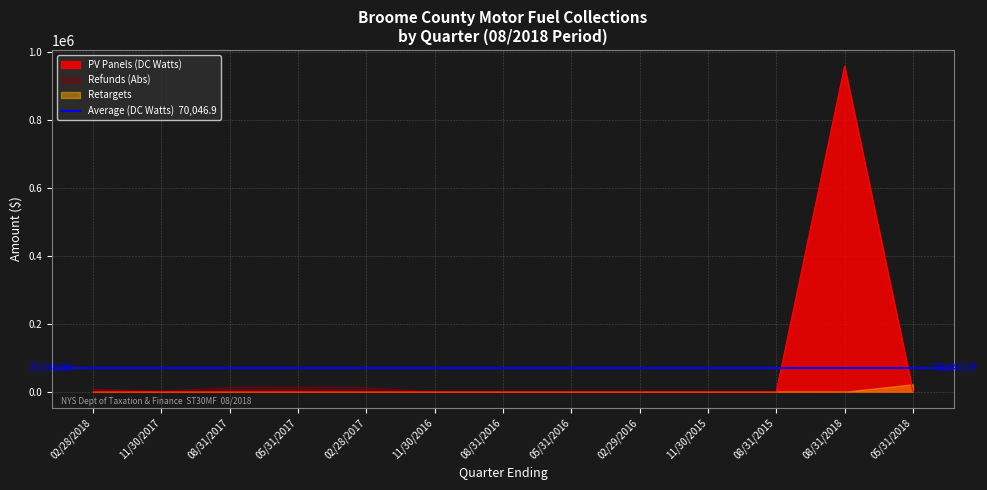

What is the label of the 10th point from the right?

05/31/2017